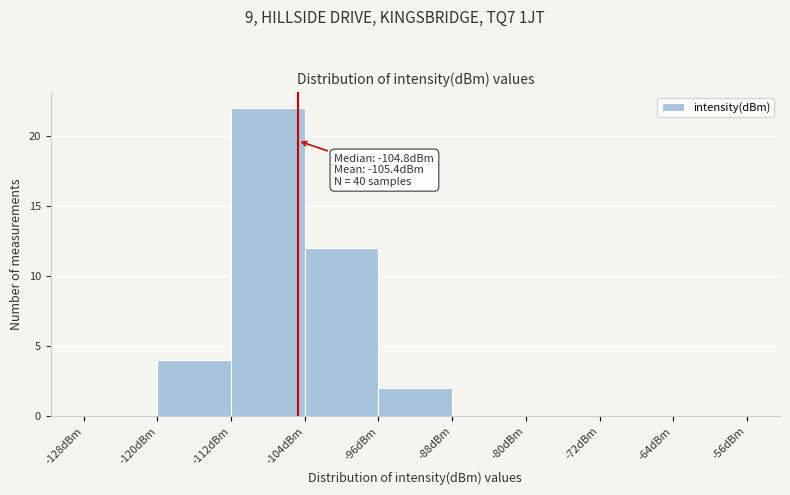

Over which range of the x-axis is the bar tallest?

-112 to -104